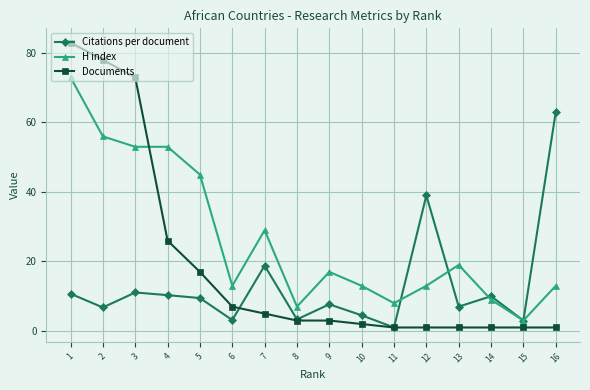

Which category has the highest value in the H index series?

1